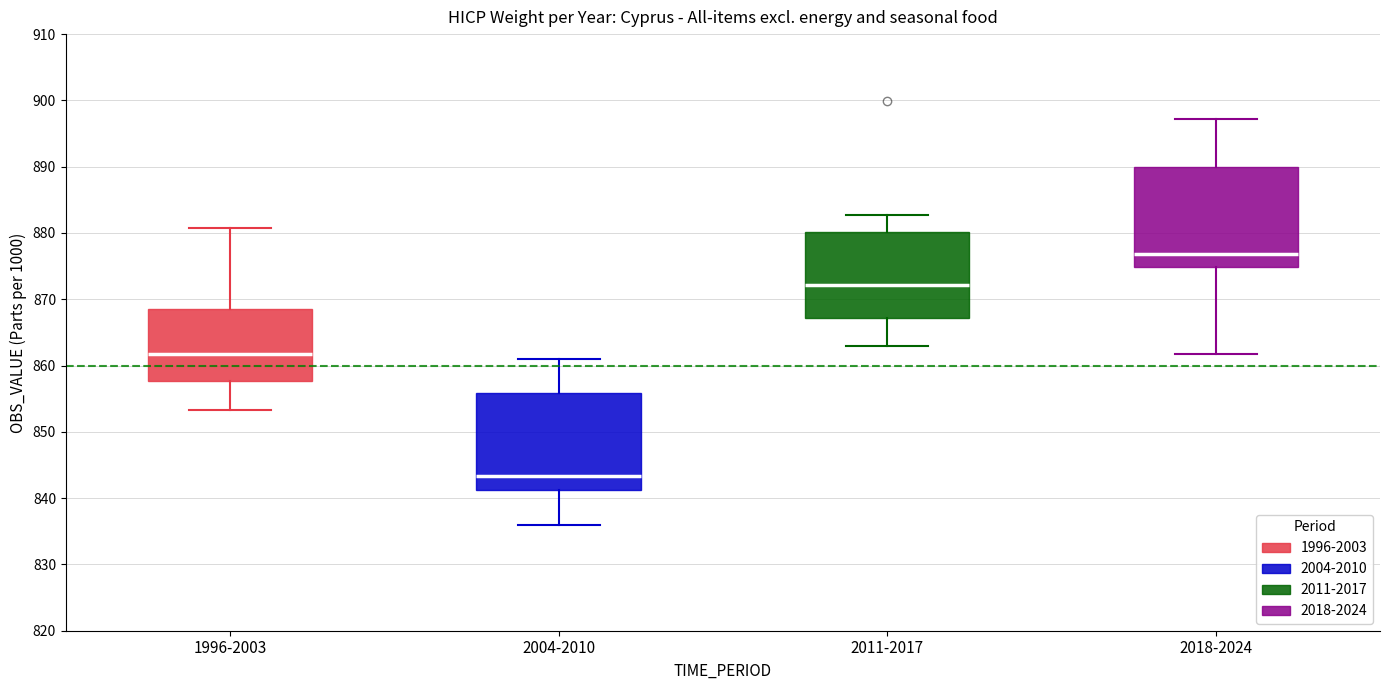

Reading left to right, transcribe this box plot: for each box, give where its median line is, the range the box spans, and where its two whiskers end, as read against the y-axis. The values are not printed on the chart, so give them approximately, as read against the axis.

1996-2003: median 862, box 858 to 869, whiskers 853 to 881
2004-2010: median 843, box 841 to 856, whiskers 836 to 861
2011-2017: median 872, box 867 to 880, whiskers 863 to 883
2018-2024: median 877, box 875 to 890, whiskers 862 to 897